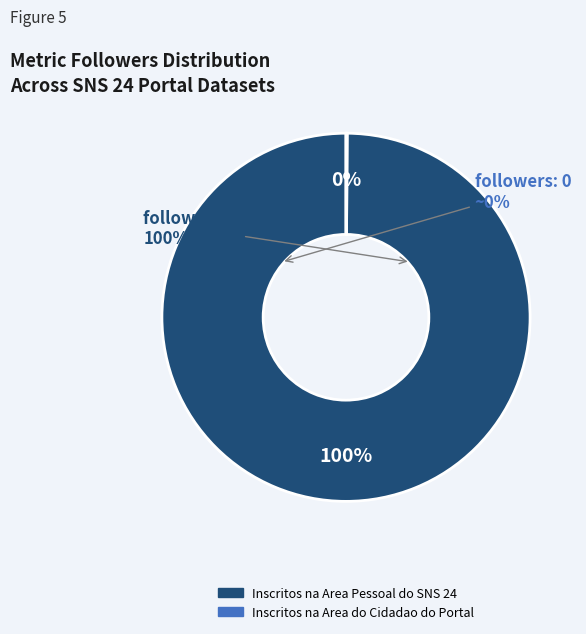

What is the change in value from Inscritos na Area Pessoal do SNS 24 to Inscritos na Area do Cidadao do Portal?

-1